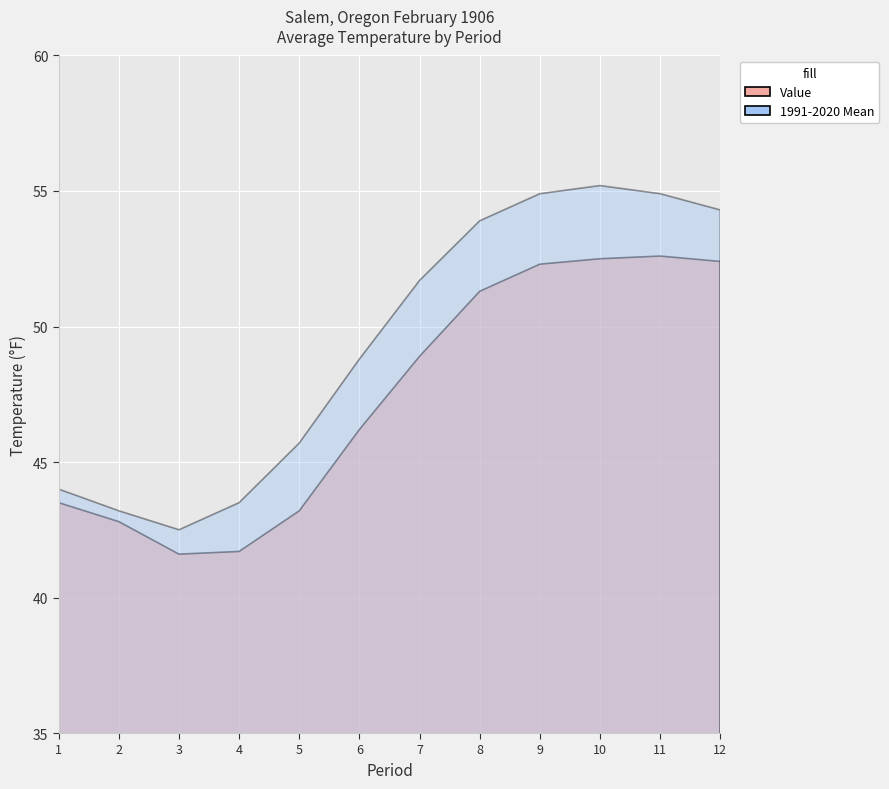

Does the chart display data point markers on the line(s)?

No